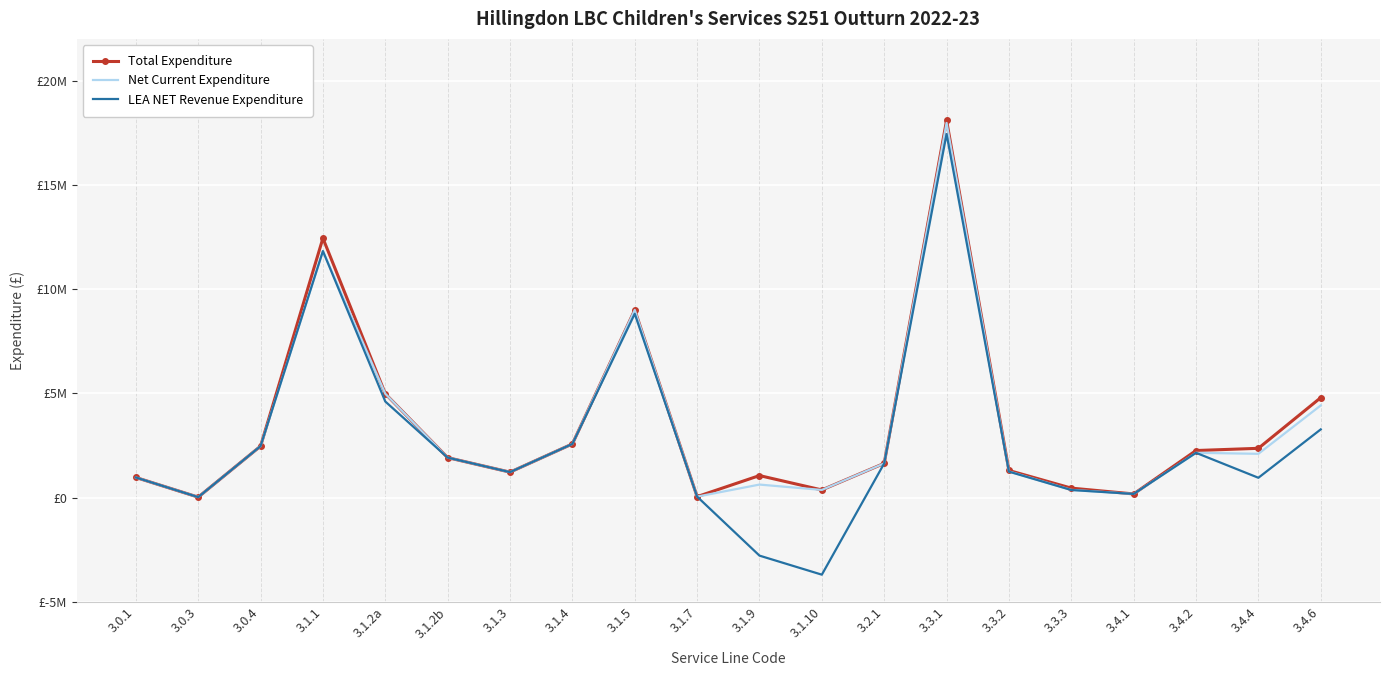

List the series in order of their peak value, highest first.

Total Expenditure, Net Current Expenditure, LEA NET Revenue Expenditure